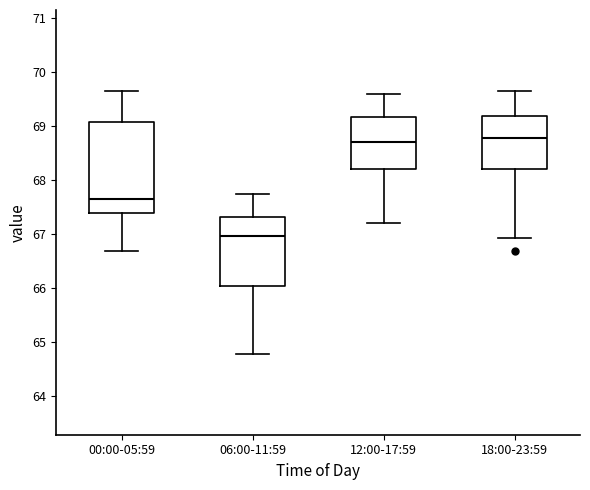

Where is the lower edge of the box for 12:00-17:59 on the y-axis? The values are not printed on the chart, so give them approximately, as read against the axis.

68.2